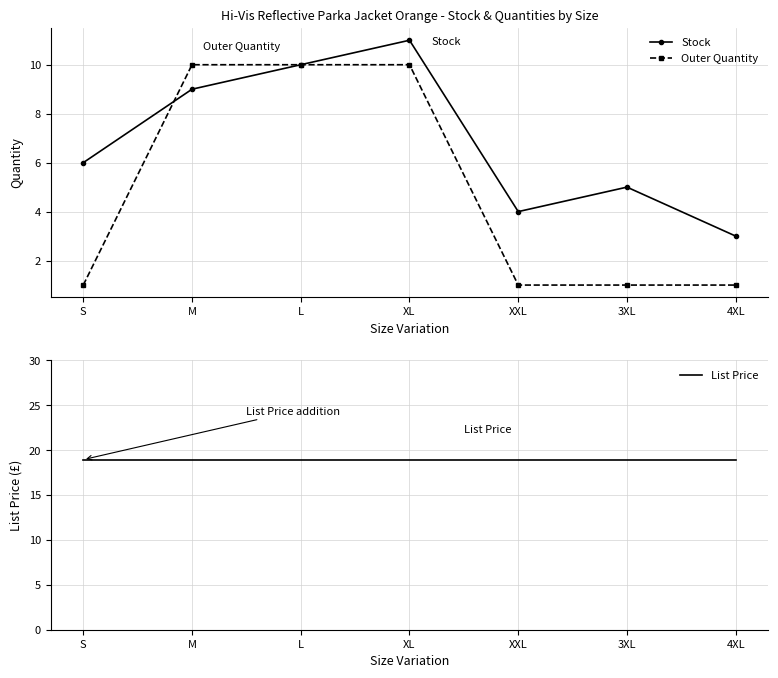

Which series has the widest spread of values?

Outer Quantity